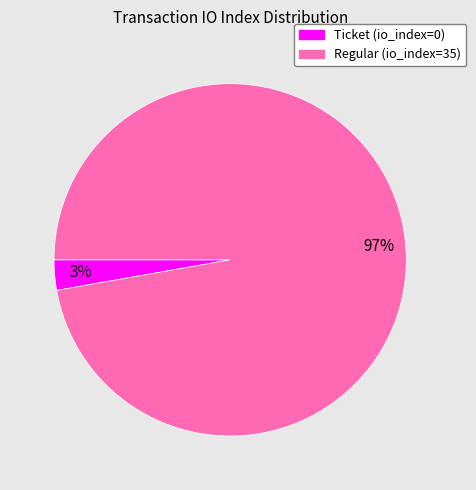

Count the number of slices in the pie.

2